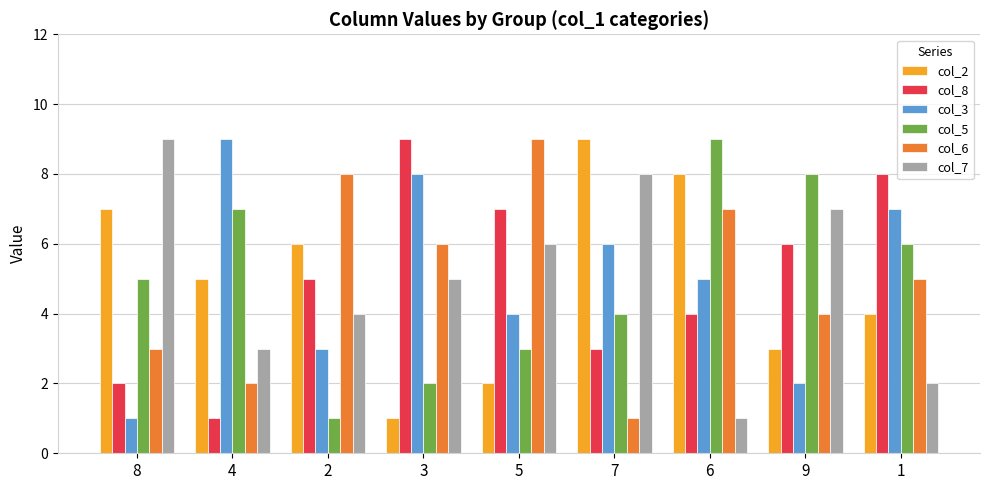

What is the highest value of the col_7 series?

9